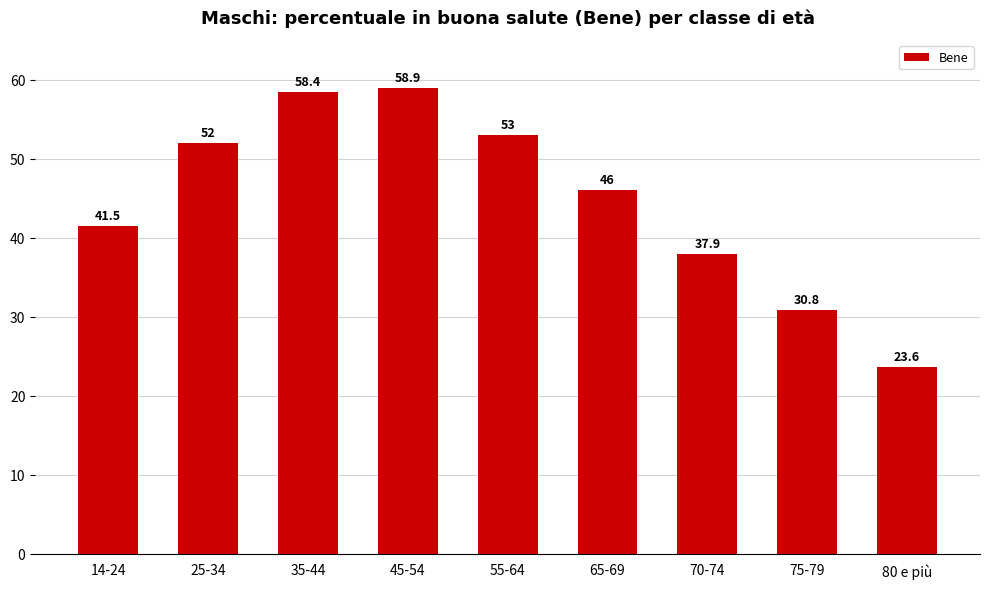

What is the average value?

44.7